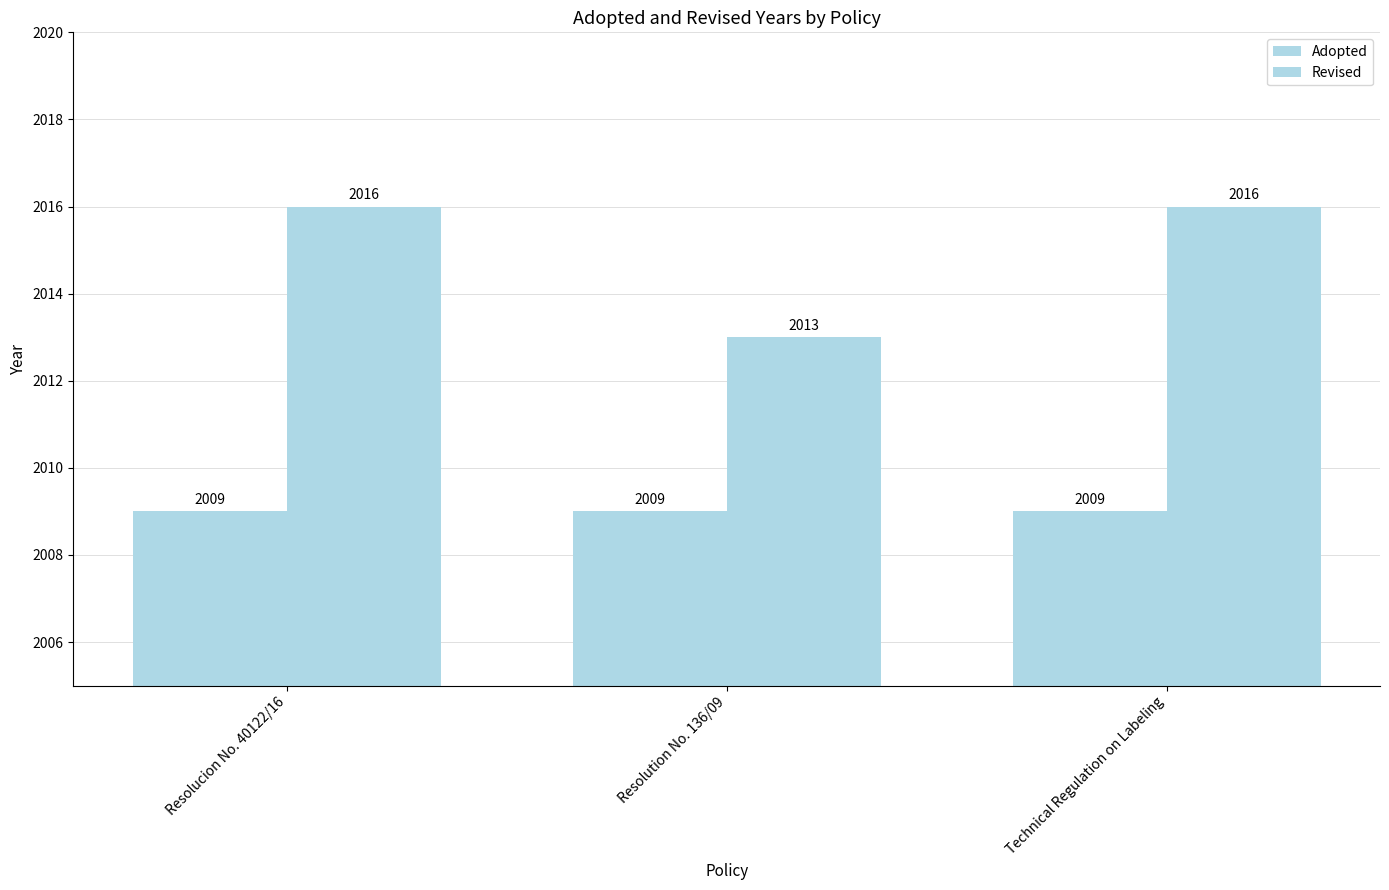

Count the Revised values in the range 2013 to 2016.

3